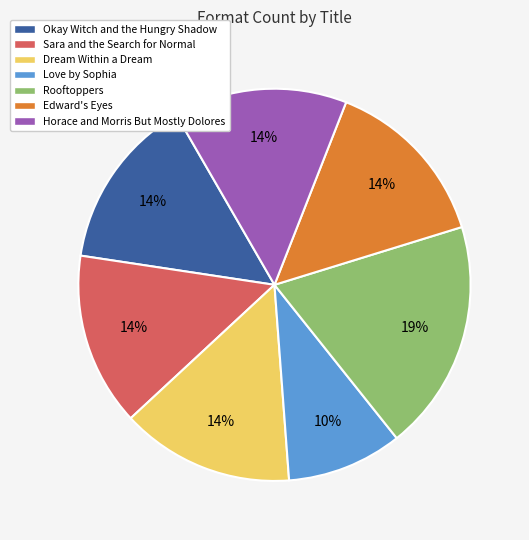

How many slices are in this pie chart?

7